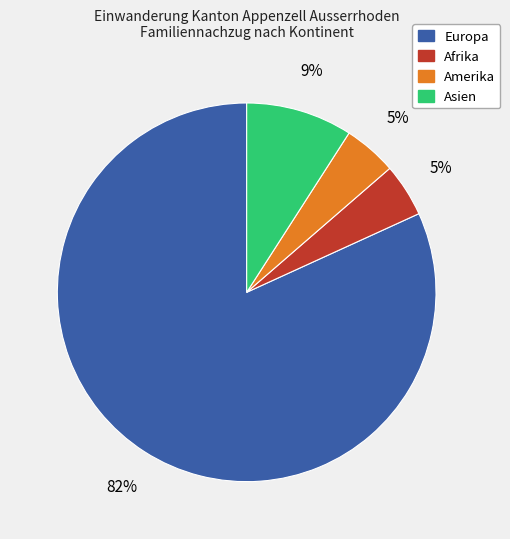

To the nearest percent, what portion does Asien represent?

9%